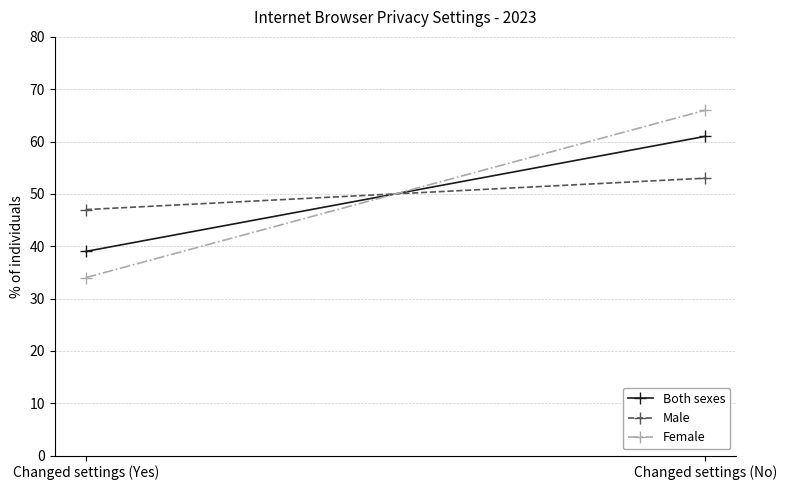

What is the difference between the maximum and minimum values in the Female series?

32